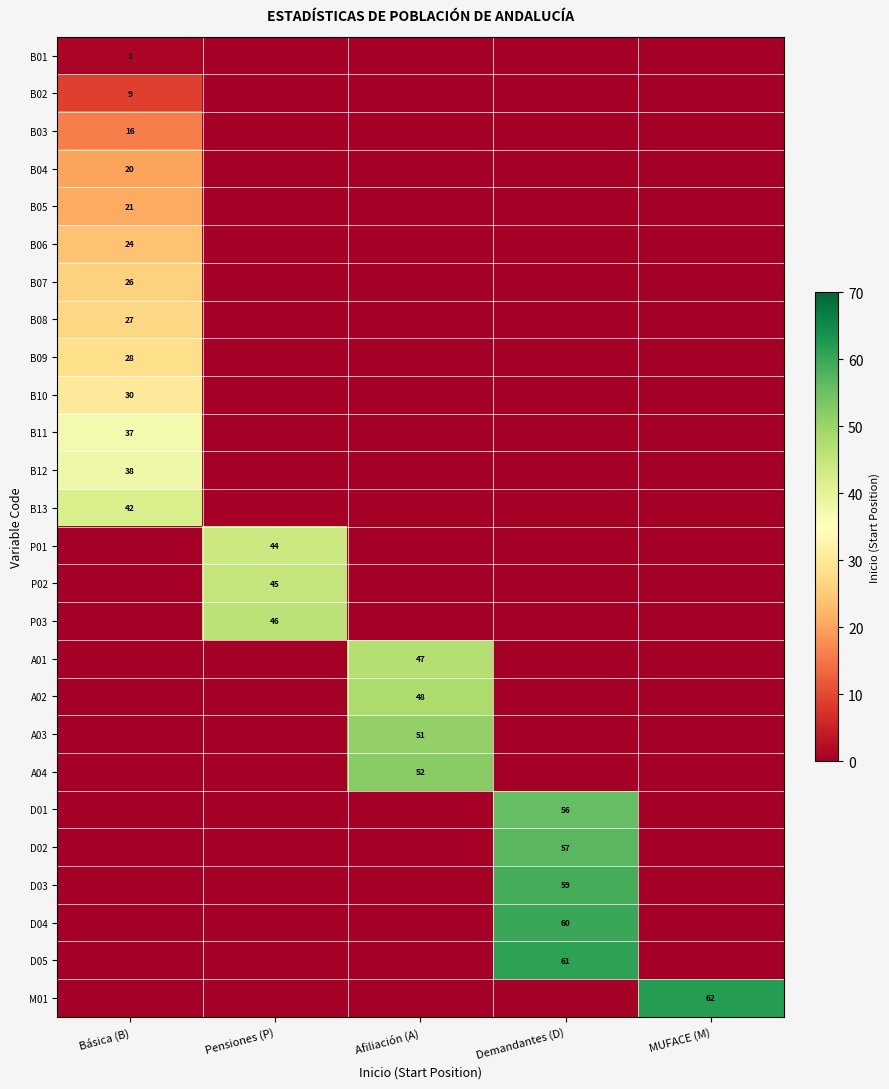

True or false: B13 has a value of 65 at Básica (B).

False